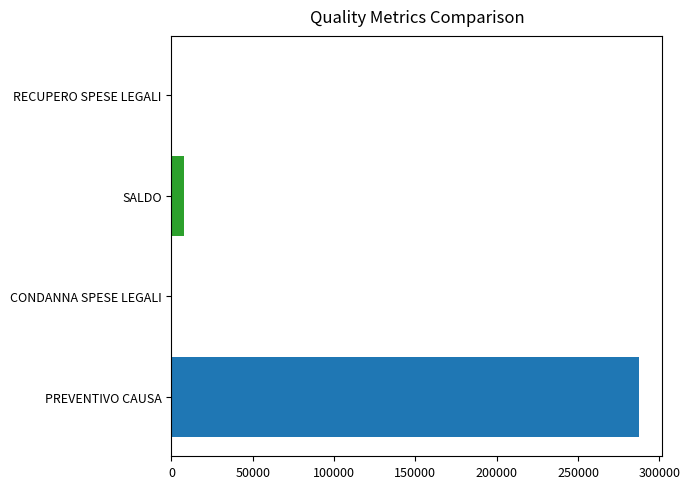

What is the maximum value shown in the chart?

287492.6